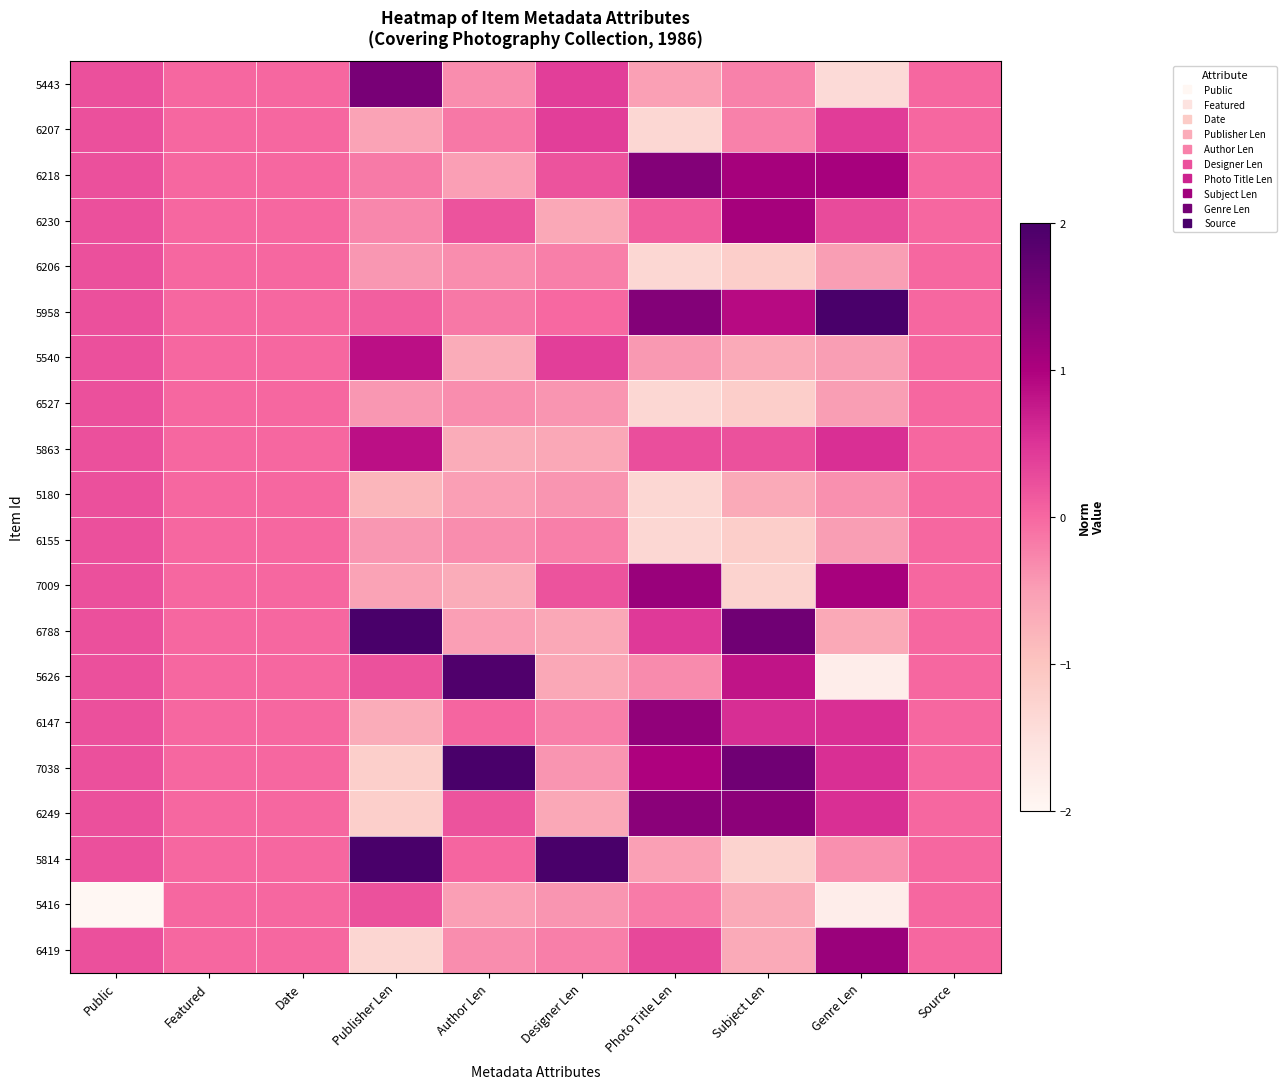

Reading right to left, transcribe all the data shown in this chart.

5443: Source=0.0	Genre Len=-1.4	Subject Len=-0.2	Photo Title Len=-0.5	Designer Len=0.4	Author Len=-0.3	Publisher Len=1.5	Date=0.0	Featured=0.0	Public=0.2
6207: Source=0.0	Genre Len=0.4	Subject Len=-0.2	Photo Title Len=-1.3	Designer Len=0.4	Author Len=-0.2	Publisher Len=-0.6	Date=0.0	Featured=0.0	Public=0.2
6218: Source=0.0	Genre Len=1.1	Subject Len=1.1	Photo Title Len=1.4	Designer Len=0.2	Author Len=-0.5	Publisher Len=-0.2	Date=0.0	Featured=0.0	Public=0.2
6230: Source=0.0	Genre Len=0.3	Subject Len=1.1	Photo Title Len=0.1	Designer Len=-0.6	Author Len=0.2	Publisher Len=-0.3	Date=0.0	Featured=0.0	Public=0.2
6206: Source=0.0	Genre Len=-0.5	Subject Len=-1.2	Photo Title Len=-1.3	Designer Len=-0.2	Author Len=-0.3	Publisher Len=-0.4	Date=0.0	Featured=0.0	Public=0.2
5958: Source=0.0	Genre Len=2.2	Subject Len=0.9	Photo Title Len=1.4	Designer Len=-0.0	Author Len=-0.2	Publisher Len=0.1	Date=0.0	Featured=0.0	Public=0.2
5540: Source=0.0	Genre Len=-0.5	Subject Len=-0.7	Photo Title Len=-0.4	Designer Len=0.4	Author Len=-0.7	Publisher Len=0.9	Date=0.0	Featured=0.0	Public=0.2
6527: Source=0.0	Genre Len=-0.5	Subject Len=-1.2	Photo Title Len=-1.3	Designer Len=-0.4	Author Len=-0.3	Publisher Len=-0.4	Date=0.0	Featured=0.0	Public=0.2
5863: Source=0.0	Genre Len=0.5	Subject Len=0.2	Photo Title Len=0.2	Designer Len=-0.6	Author Len=-0.7	Publisher Len=0.9	Date=0.0	Featured=0.0	Public=0.2
5180: Source=0.0	Genre Len=-0.4	Subject Len=-0.7	Photo Title Len=-1.3	Designer Len=-0.4	Author Len=-0.5	Publisher Len=-0.8	Date=0.0	Featured=0.0	Public=0.2
6155: Source=0.0	Genre Len=-0.5	Subject Len=-1.2	Photo Title Len=-1.3	Designer Len=-0.2	Author Len=-0.3	Publisher Len=-0.4	Date=0.0	Featured=0.0	Public=0.2
7009: Source=0.0	Genre Len=1.1	Subject Len=-1.3	Photo Title Len=1.2	Designer Len=0.2	Author Len=-0.7	Publisher Len=-0.6	Date=0.0	Featured=0.0	Public=0.2
6788: Source=0.0	Genre Len=-0.6	Subject Len=1.6	Photo Title Len=0.4	Designer Len=-0.6	Author Len=-0.5	Publisher Len=2.3	Date=0.0	Featured=0.0	Public=0.2
5626: Source=0.0	Genre Len=-1.8	Subject Len=0.8	Photo Title Len=-0.3	Designer Len=-0.6	Author Len=1.9	Publisher Len=0.2	Date=0.0	Featured=0.0	Public=0.2
6147: Source=0.0	Genre Len=0.5	Subject Len=0.6	Photo Title Len=1.3	Designer Len=-0.2	Author Len=0.0	Publisher Len=-0.7	Date=0.0	Featured=0.0	Public=0.2
7038: Source=0.0	Genre Len=0.5	Subject Len=1.6	Photo Title Len=1.0	Designer Len=-0.4	Author Len=3.6	Publisher Len=-1.2	Date=0.0	Featured=0.0	Public=0.2
6249: Source=0.0	Genre Len=0.5	Subject Len=1.3	Photo Title Len=1.3	Designer Len=-0.6	Author Len=0.2	Publisher Len=-1.2	Date=0.0	Featured=0.0	Public=0.2
5814: Source=0.0	Genre Len=-0.4	Subject Len=-1.3	Photo Title Len=-0.5	Designer Len=4.1	Author Len=0.0	Publisher Len=2.0	Date=0.0	Featured=0.0	Public=0.2
5416: Source=0.0	Genre Len=-1.8	Subject Len=-0.7	Photo Title Len=-0.2	Designer Len=-0.4	Author Len=-0.5	Publisher Len=0.2	Date=0.0	Featured=0.0	Public=-4.4
6419: Source=0.0	Genre Len=1.2	Subject Len=-0.7	Photo Title Len=0.3	Designer Len=-0.2	Author Len=-0.3	Publisher Len=-1.3	Date=0.0	Featured=0.0	Public=0.2